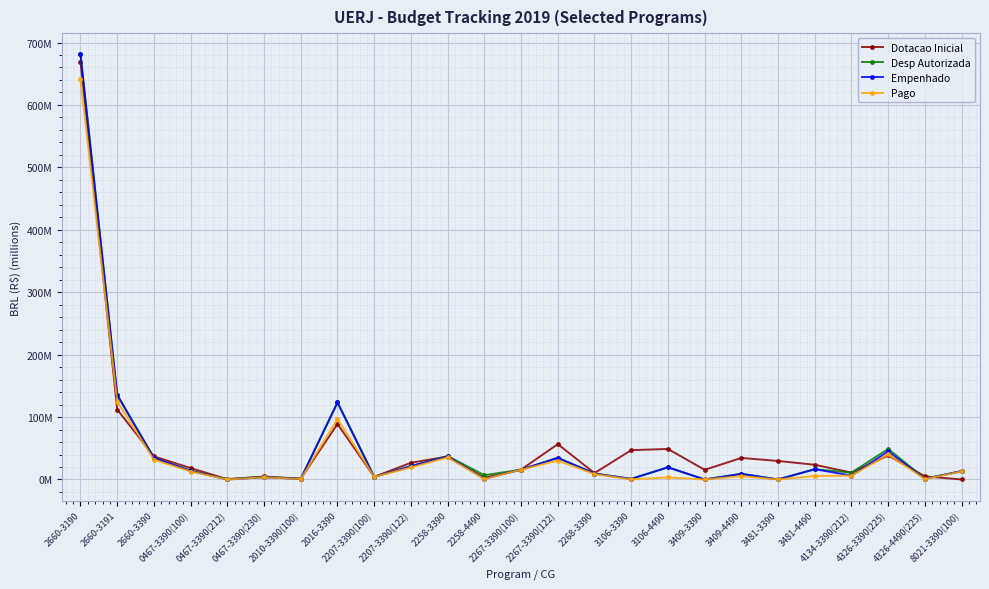

The value of Empenhado at 3409-3390 is 0.0. True or false?

True